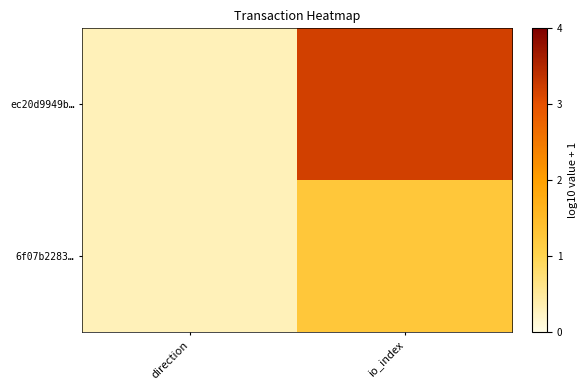

List the series in order of their overall mean, highest first.

ec20d9949b…, 6f07b2283…